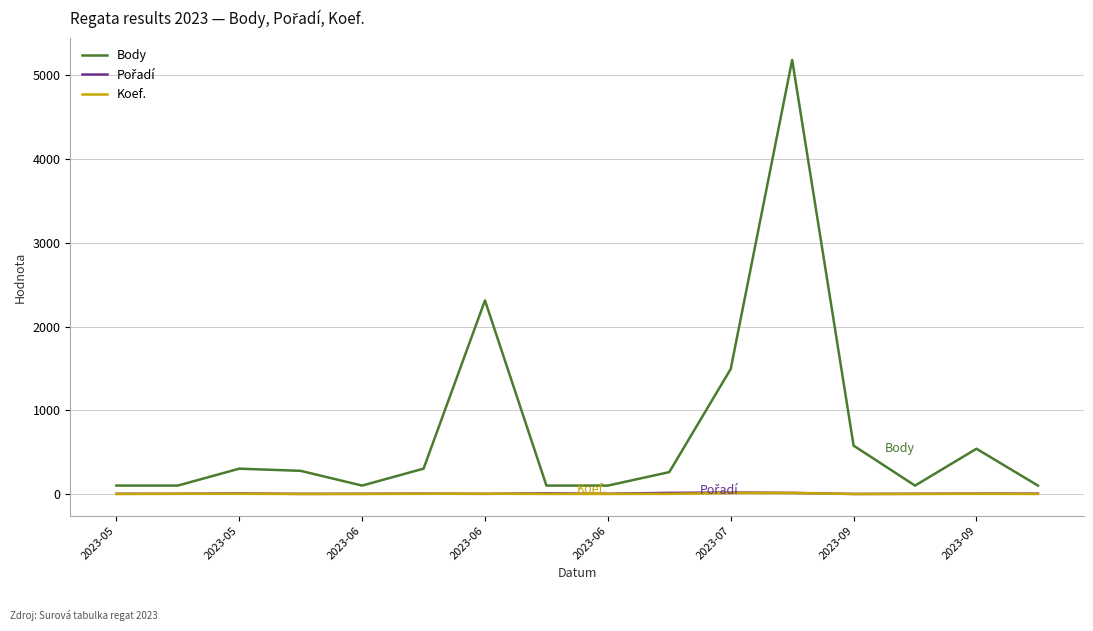

What is the greatest value displayed?

5184